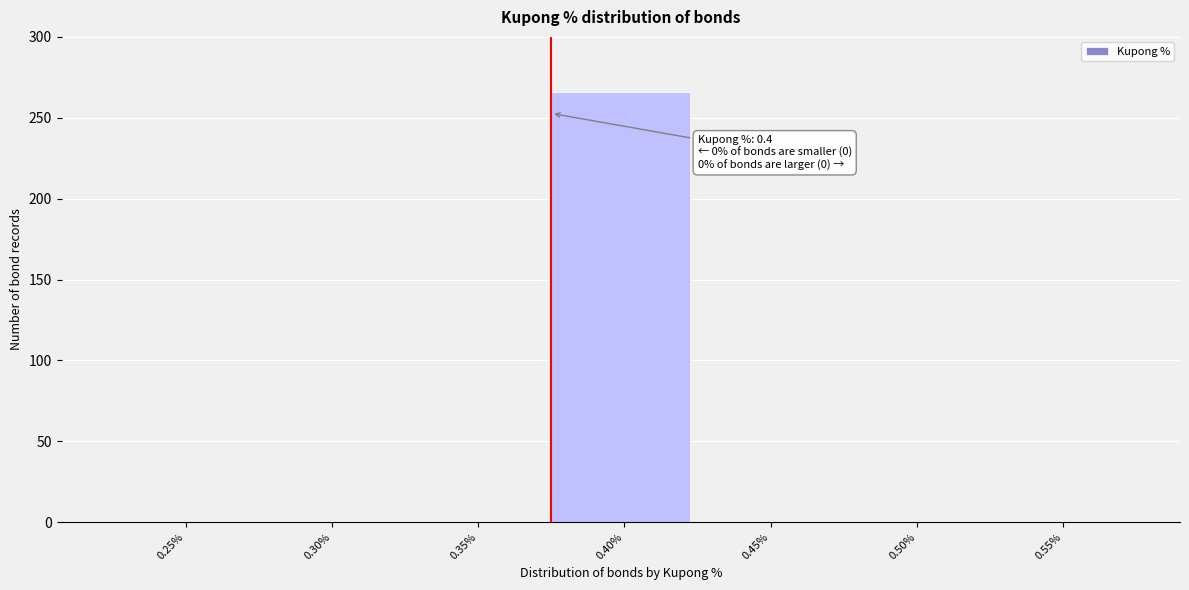

Reading left to right, transcribe all the data shown in this chart.

0.25%=0	0.30%=0	0.35%=0	0.40%=266	0.45%=0	0.50%=0	0.55%=0